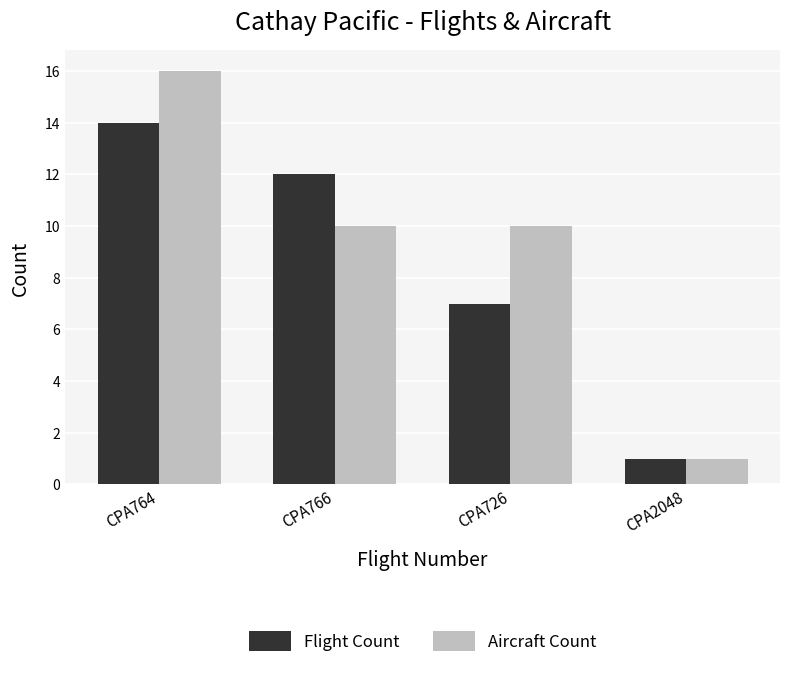

What is the sum of all Flight Count values?

34